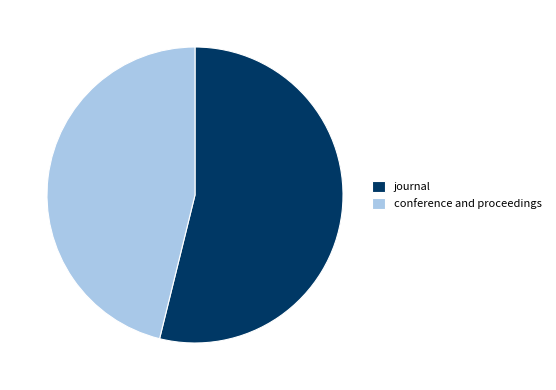

What is the majority slice?

journal